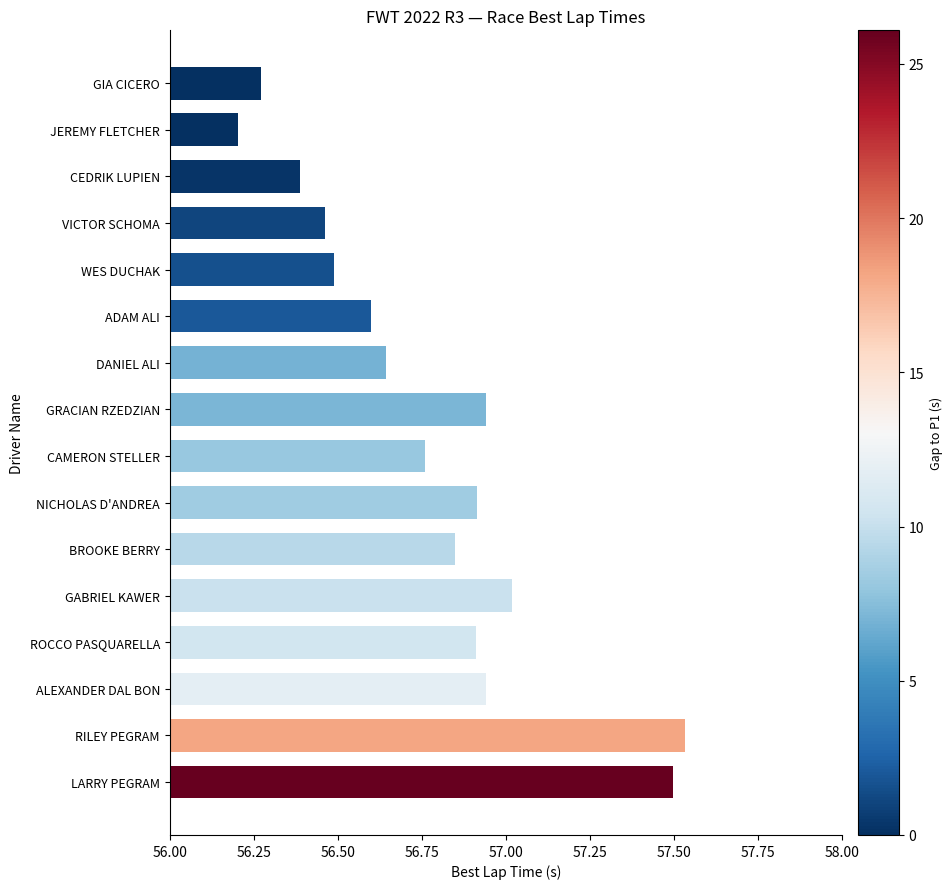

Are the bars horizontal?

Yes